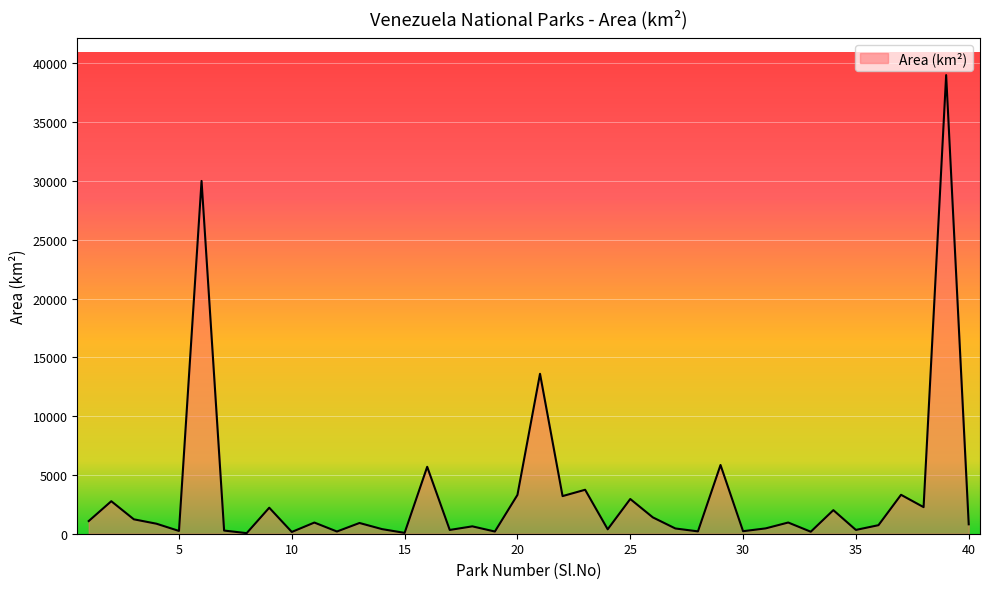

What is the greatest value displayed?

39000.0